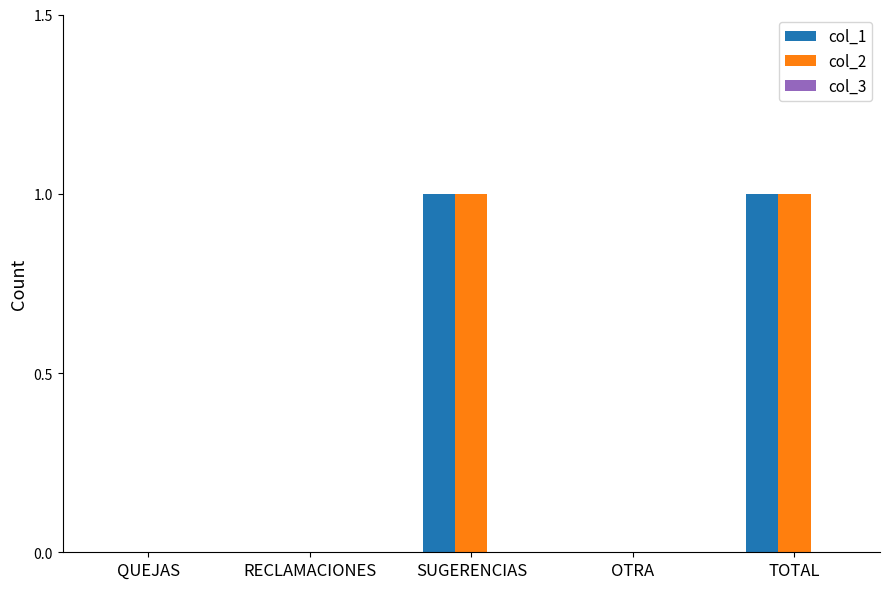

Is it true that col_1 equals 0 at OTRA?

True